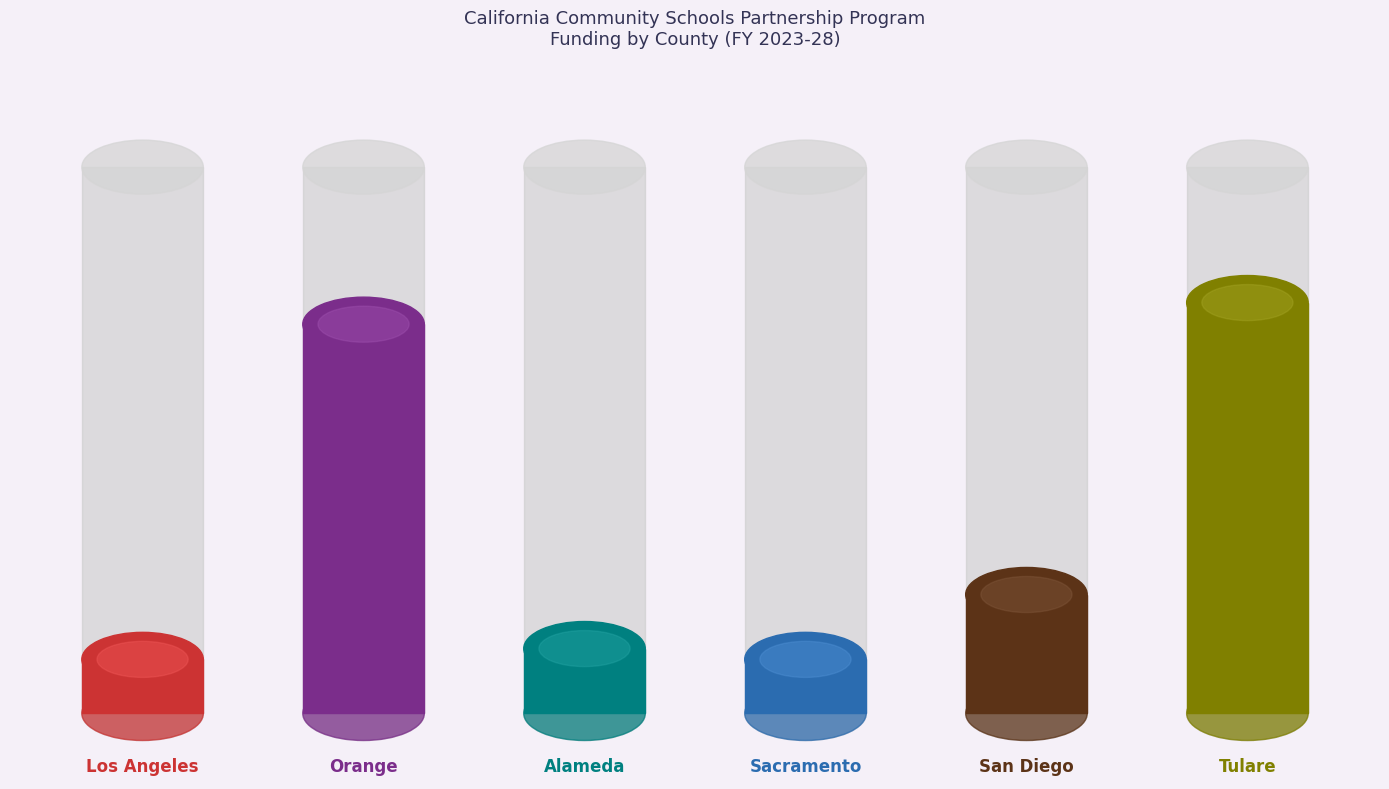

What is the greatest value displayed?

9025000